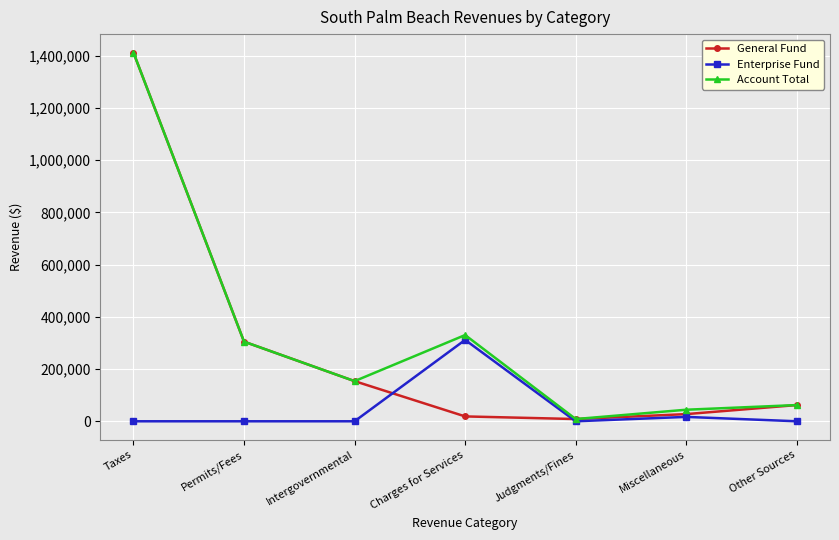

What is the difference between the highest and lowest values at Intergovernmental?

153677